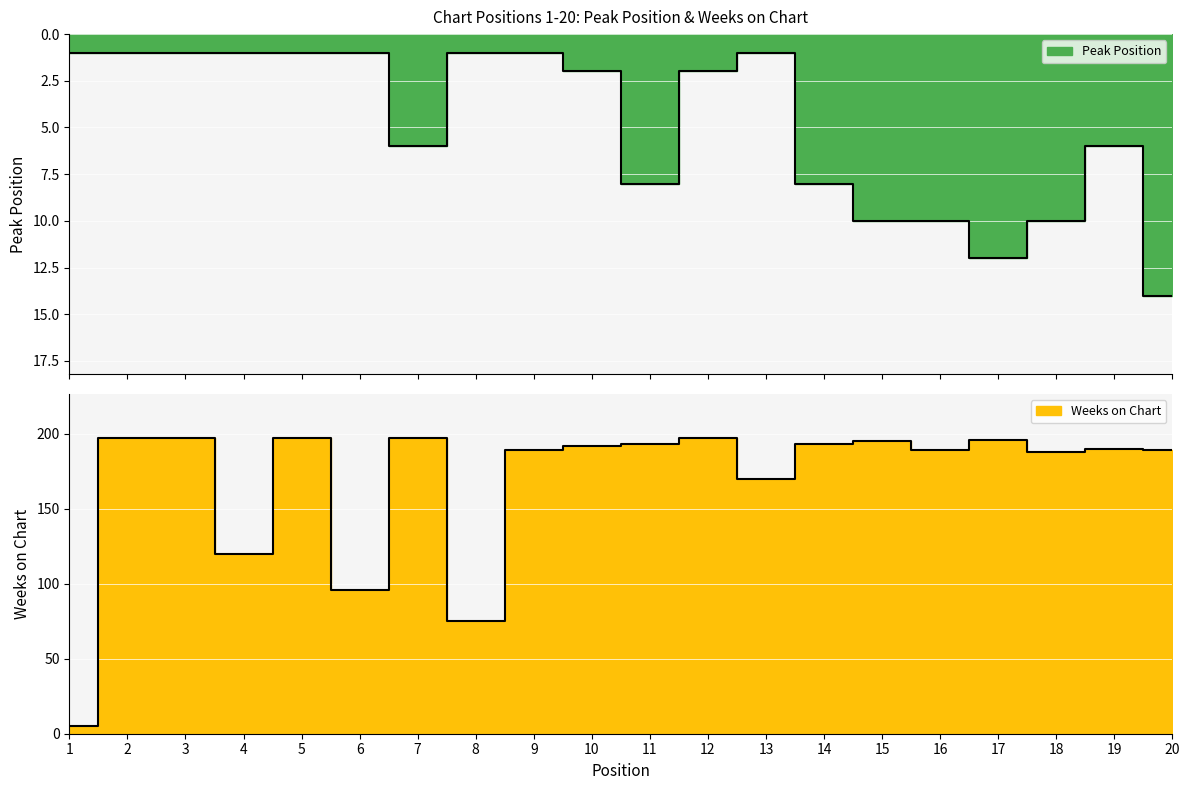

At which label is Peak Position closest to 7?

7